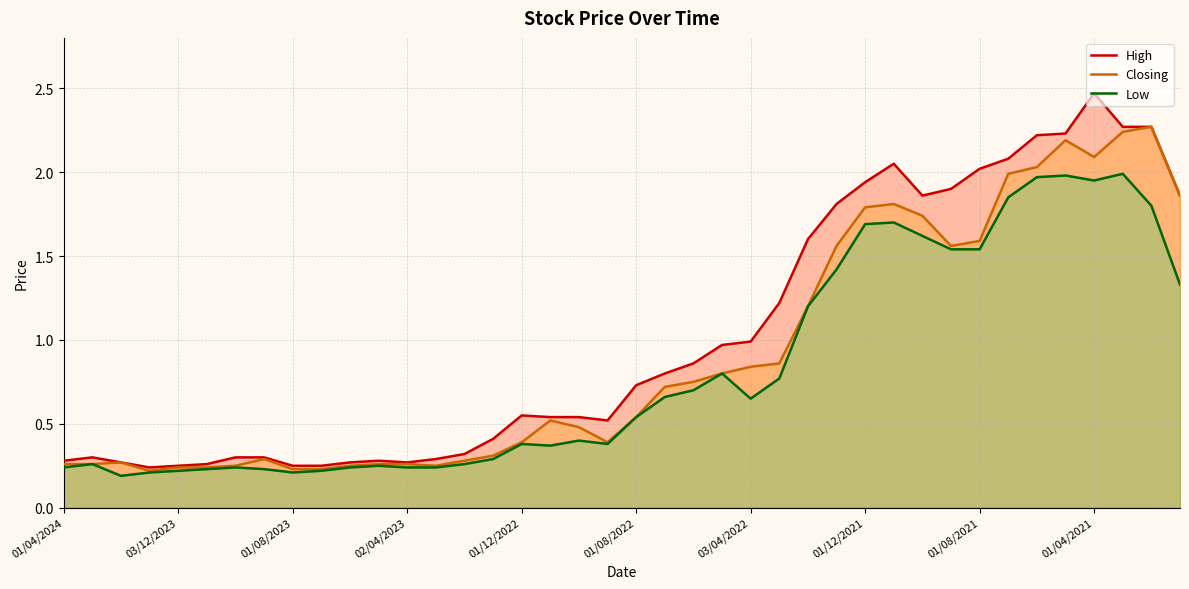

How many lines are shown in the chart?

3